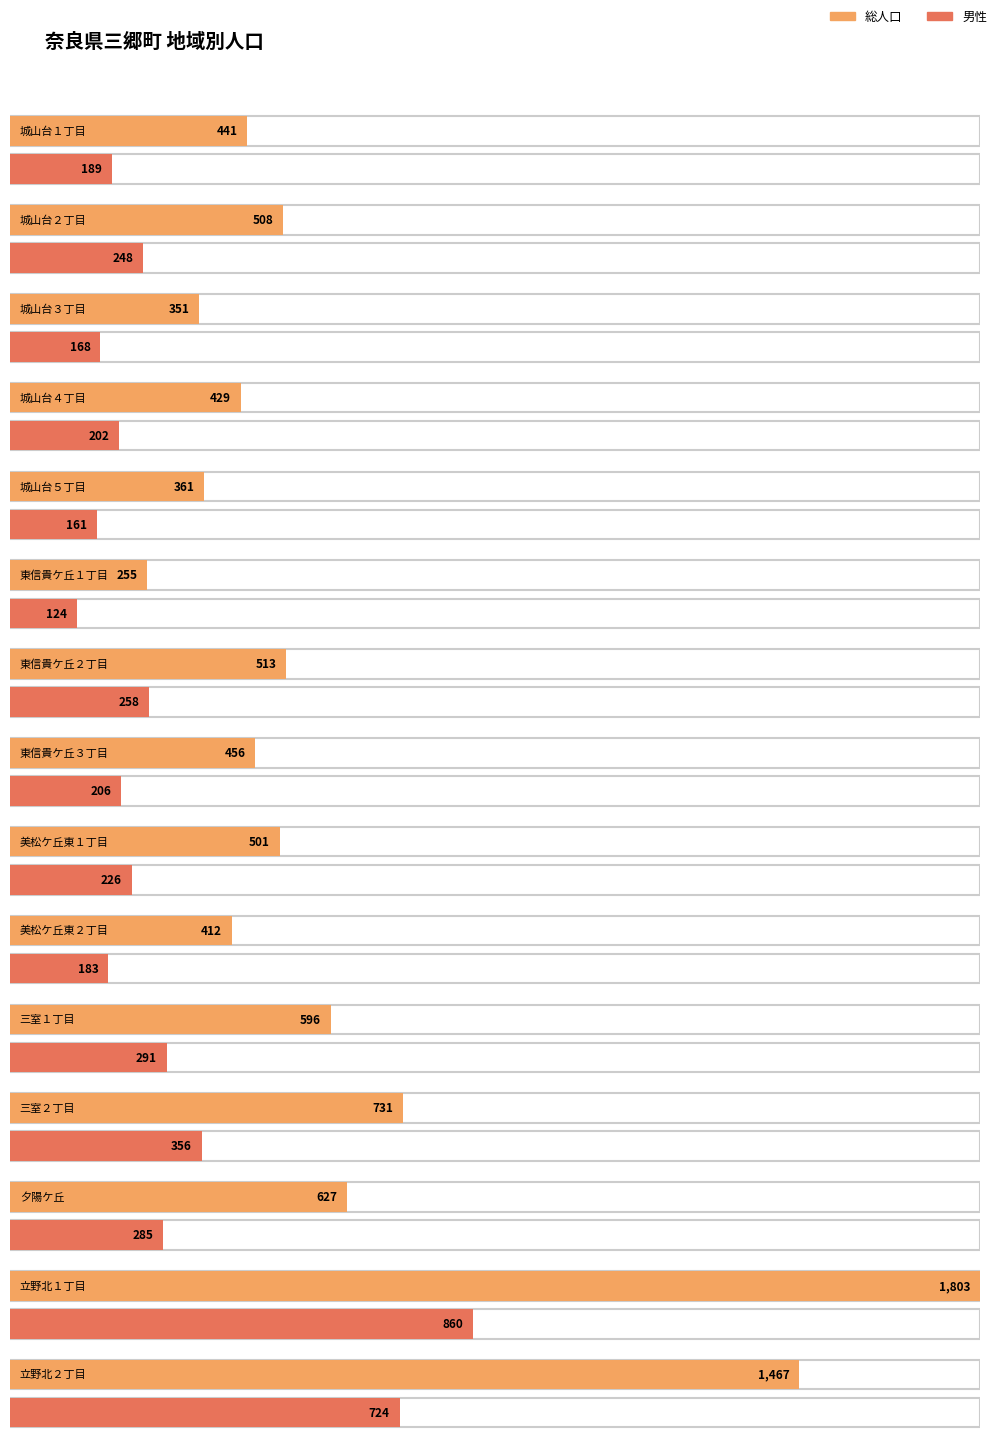

Between 美松ケ丘東１丁目 and 立野北１丁目, which series saw the biggest shift?

総人口